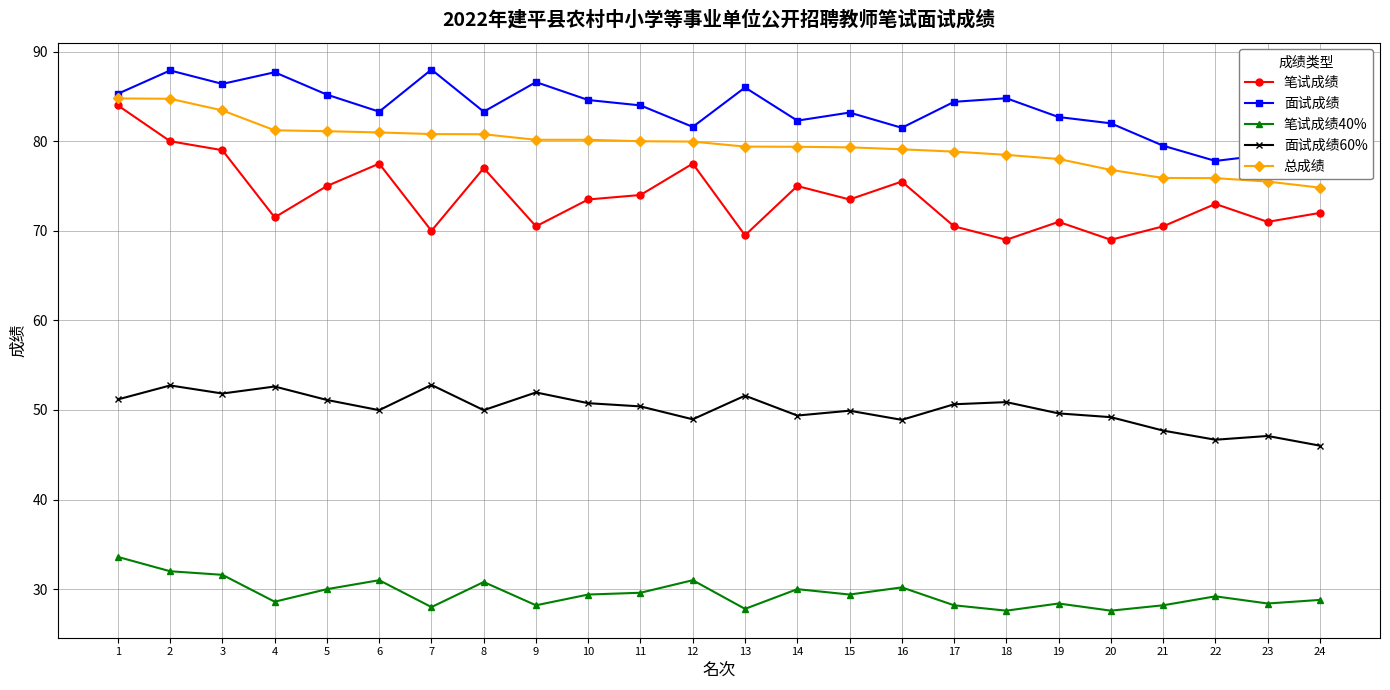

Which has a higher value, 21 or 20?

21